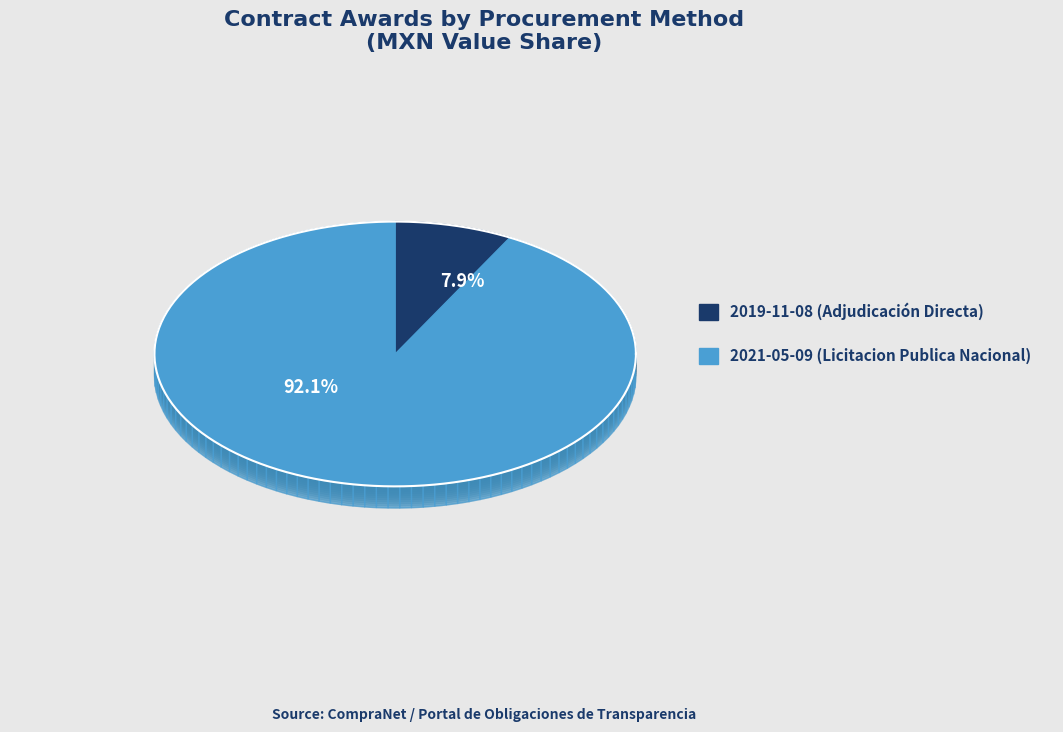

Rank the categories by value from lowest to highest.

2019-11-08 (Adjudicación Directa), 2021-05-09 (Licitacion Publica Nacional)